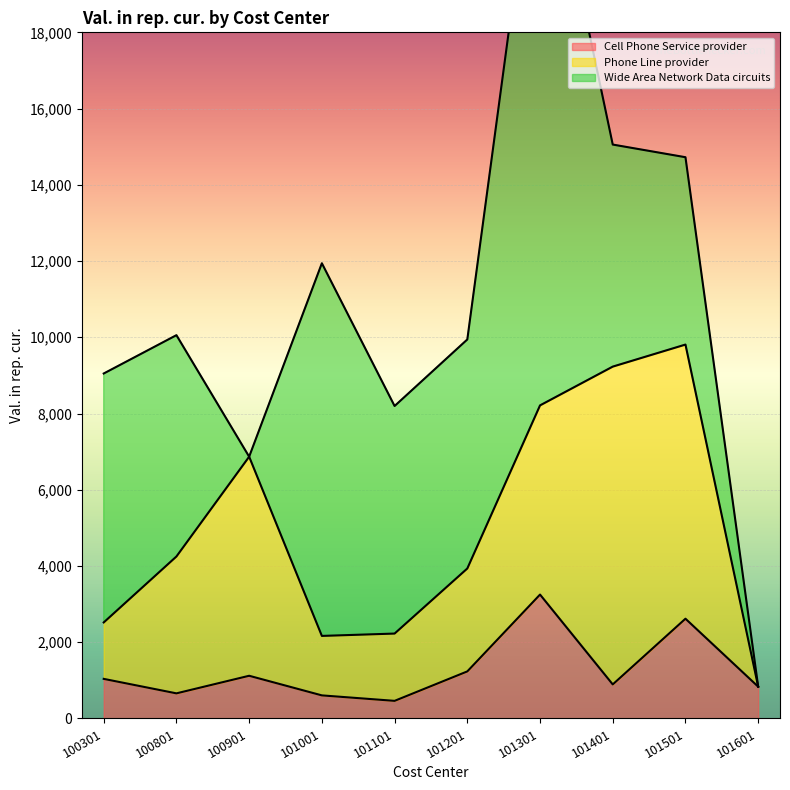

What is the sum of the Wide Area Network Data circuits values at 100901 and 101401?

5825.2